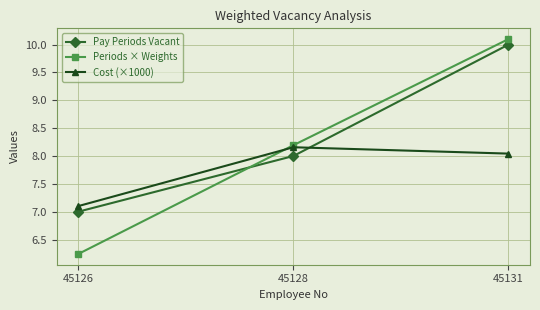

At which label does Pay Periods Vacant reach its minimum?

45126